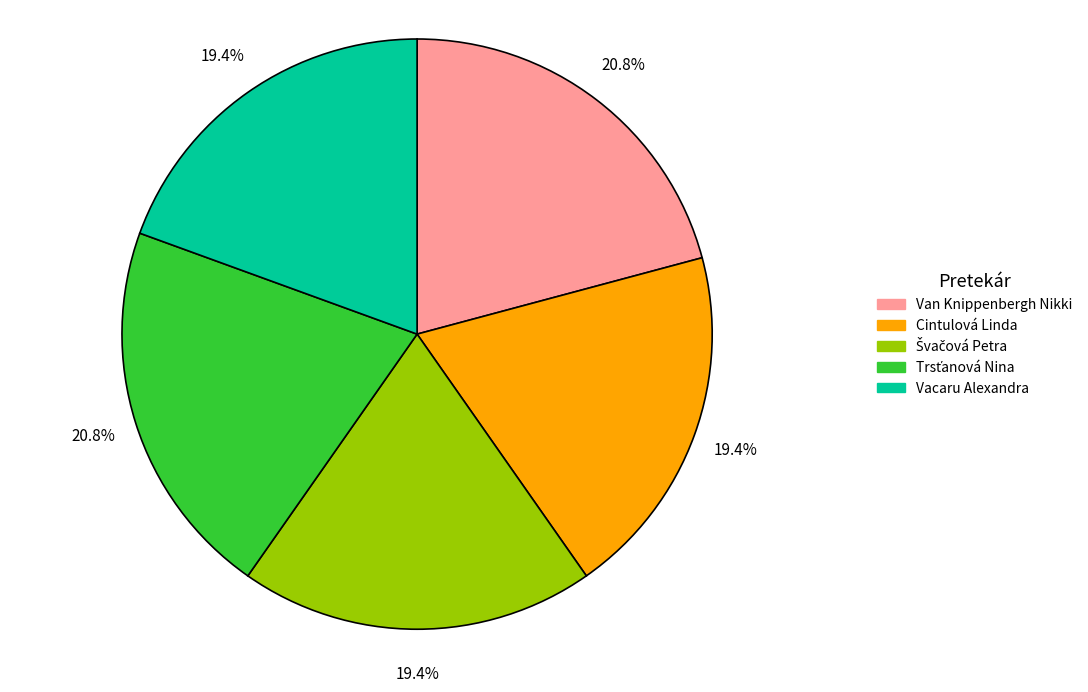

Combined, what portion of the pie is Van Knippenbergh Nikki and Vacaru Alexandra?

40.3%